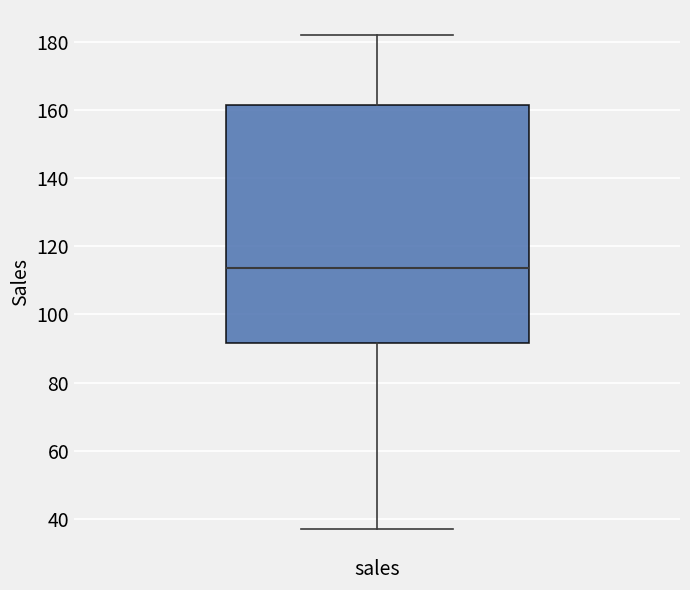

Transcribe this box plot: give where the median line is, the range the box spans, and where the two whiskers end, as read against the y-axis. The values are not printed on the chart, so give them approximately, as read against the axis.

median 114, box 92 to 162, whiskers 38 to 182